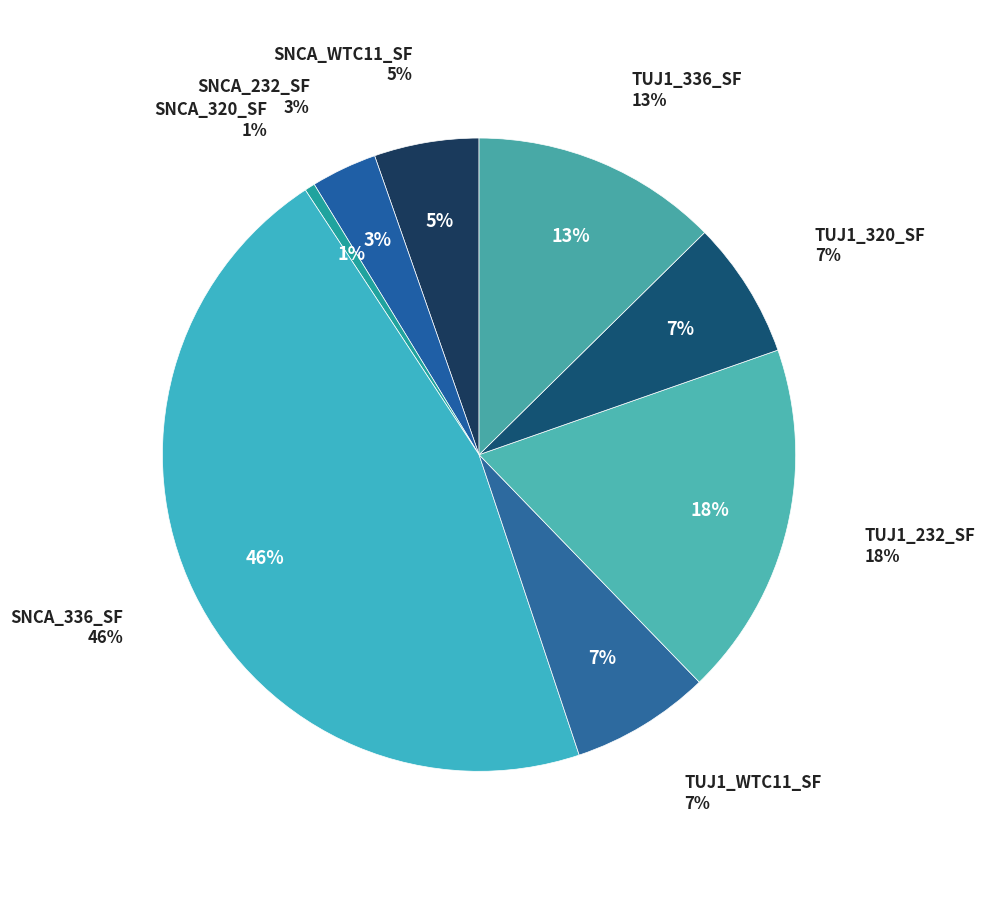

To the nearest percent, what is the combined percentage of TUJ1_320_SF and TUJ1_WTC11_SF?

14%